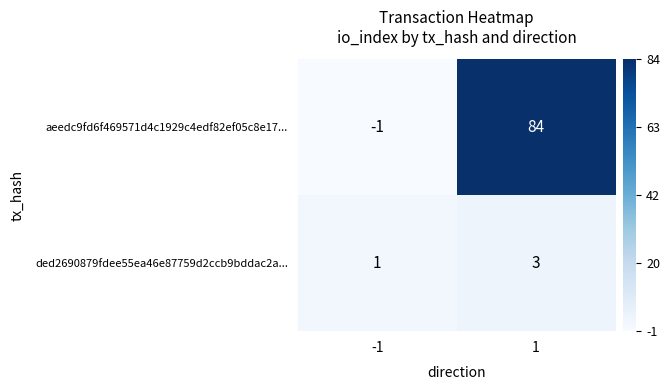

List the series in order of their peak value, lowest first.

ded2690879fdee55ea46e87759d2ccb9bddac2a..., aeedc9fd6f469571d4c1929c4edf82ef05c8e17...